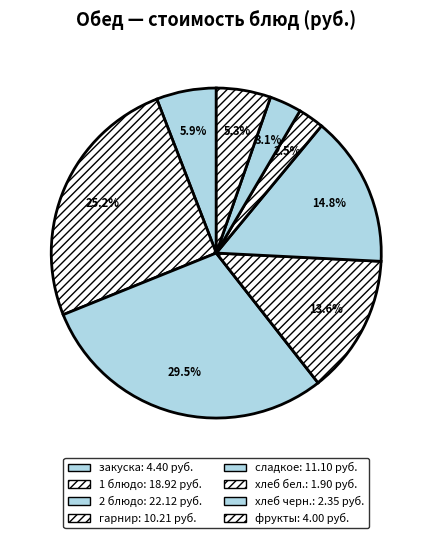

Count the number of slices in the pie.

8